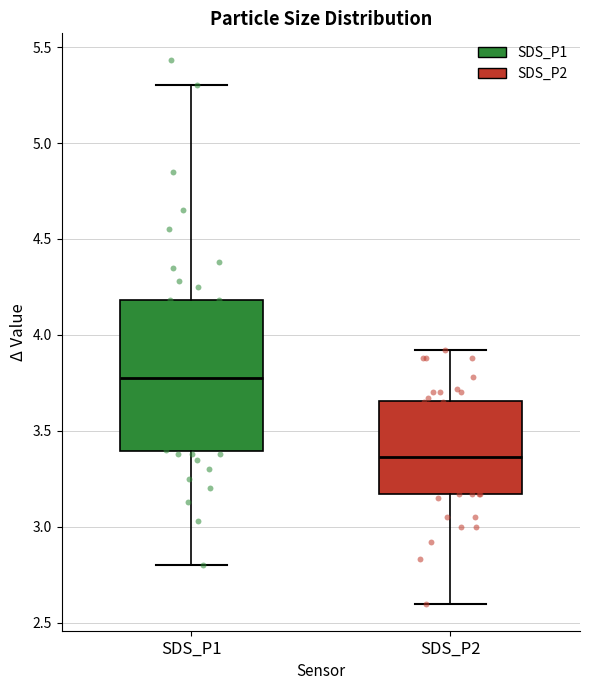

Which box is the tallest, from its lower edge to its upper edge?

SDS_P1